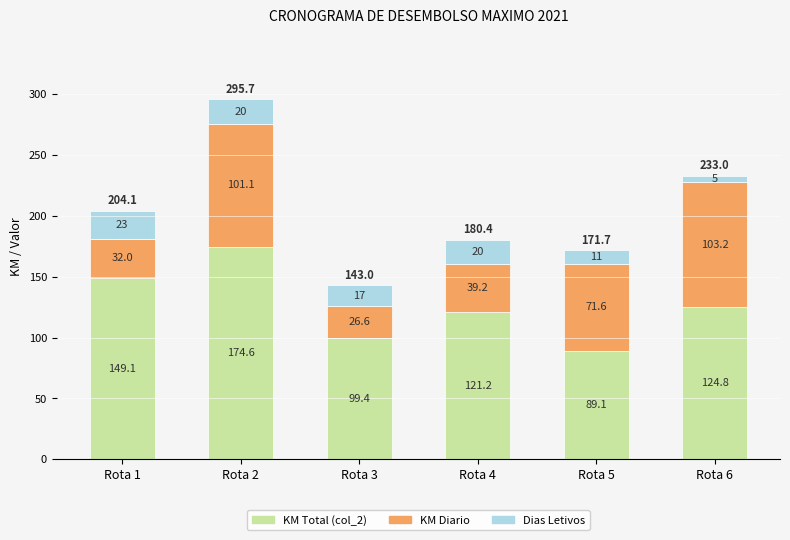

List the labels in order of KM Total (col_2) value, largest first.

Rota 2, Rota 1, Rota 6, Rota 4, Rota 3, Rota 5